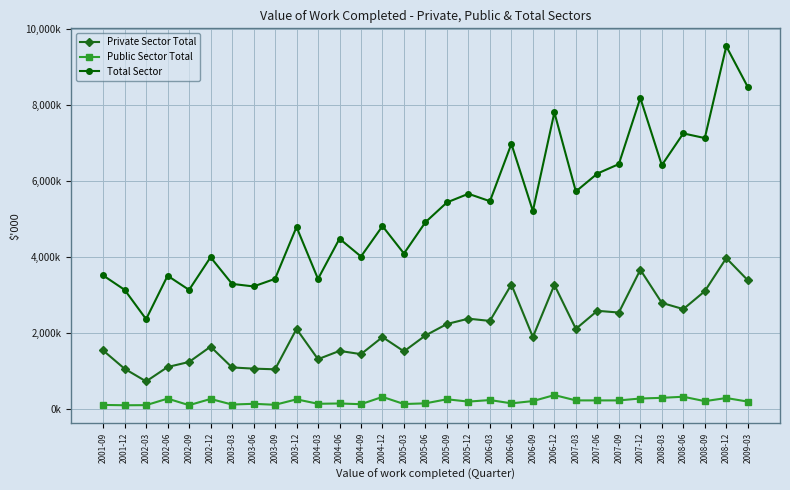

What is the difference between the Total Sector values at 2003-06 and 2005-12?

2440902